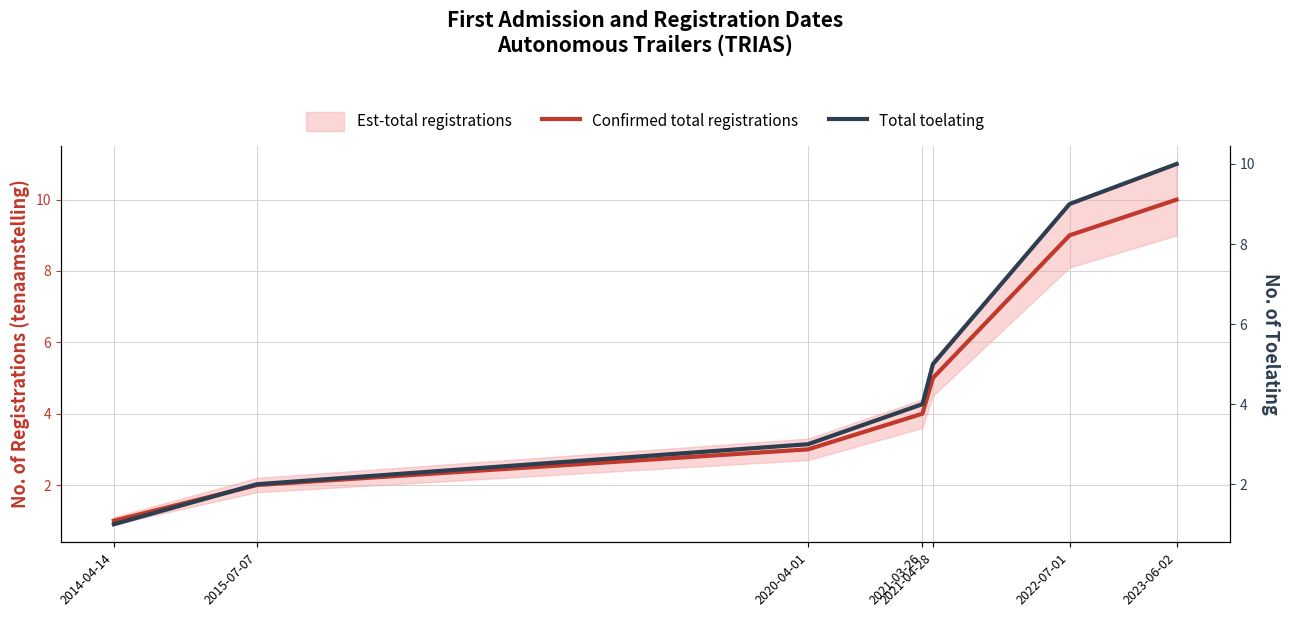

Reading left to right, list all the values displayed in this chart.

Confirmed total registrations: 1	2	3	4	5	9	10
Total toelating: 1	2	3	4	5	9	10